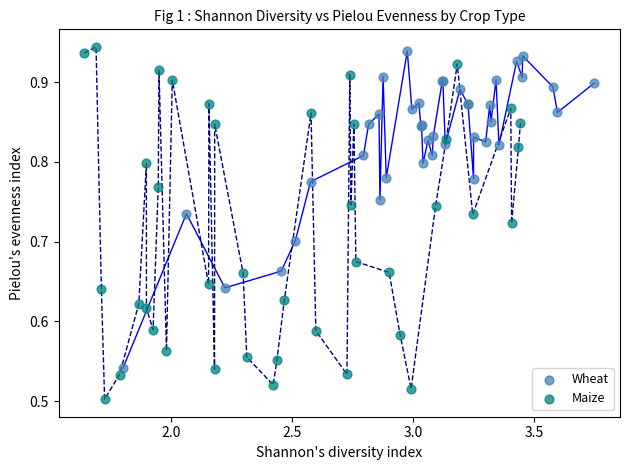

Which series reaches the maximum Y coordinate?

Maize